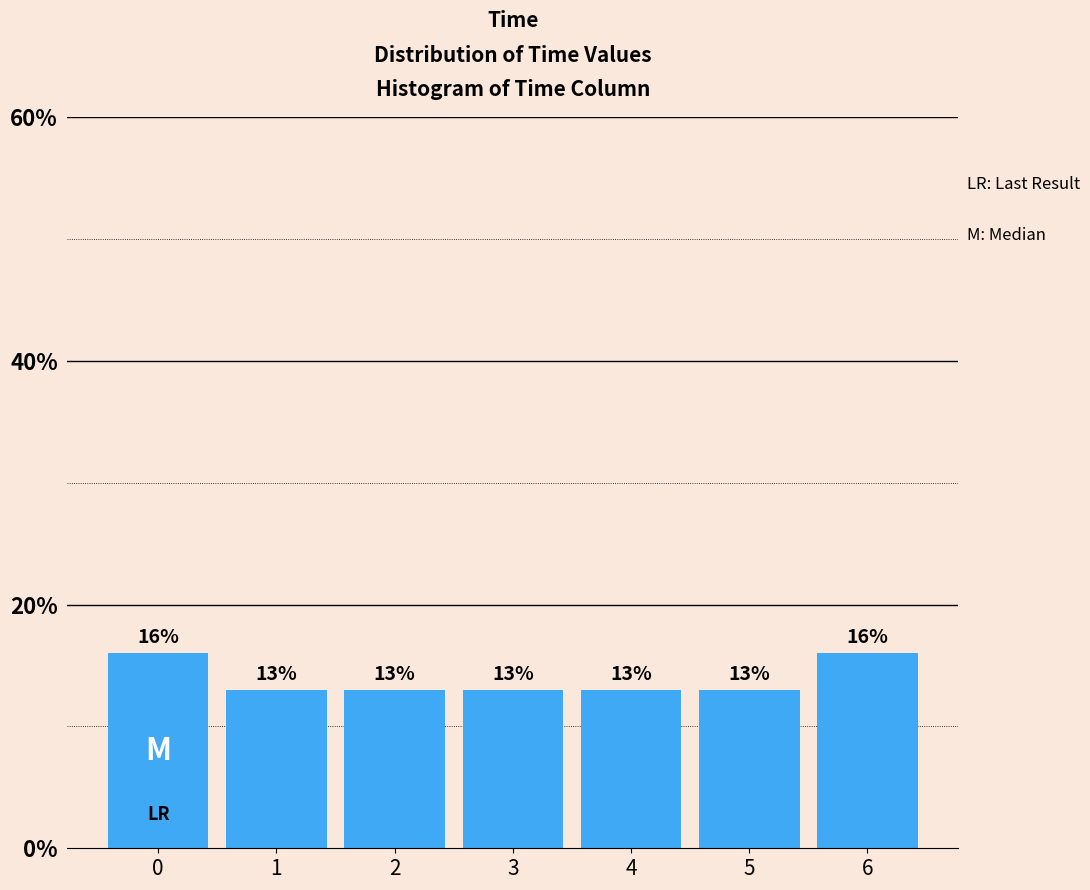

Reading right to left, what are all the values shown in this chart?

16	13	13	13	13	13	16